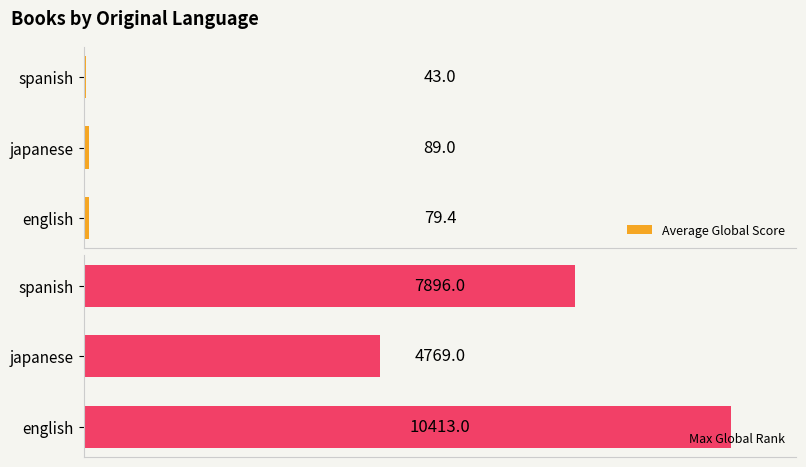

What is the sum of all Max Global Rank values?

23078.0